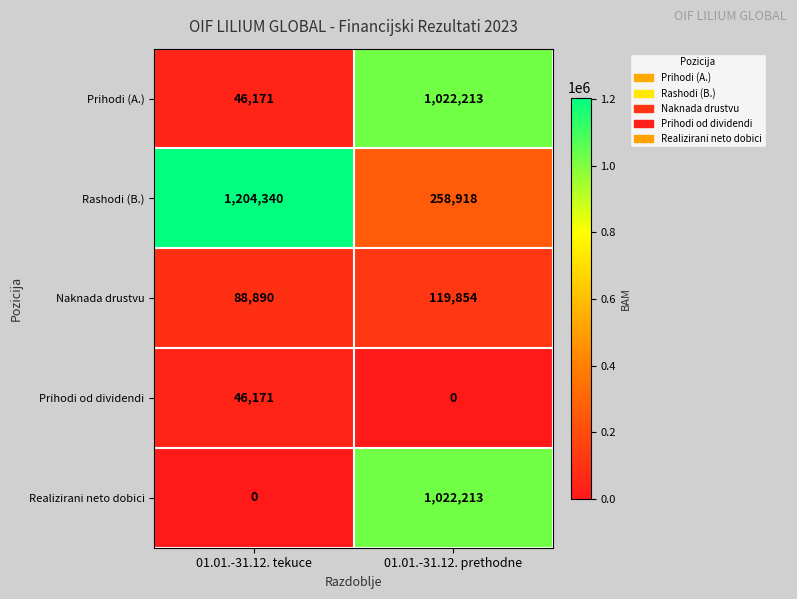

Which series changed the most between 01.01.-31.12. tekuce and 01.01.-31.12. prethodne?

Realizirani neto dobici